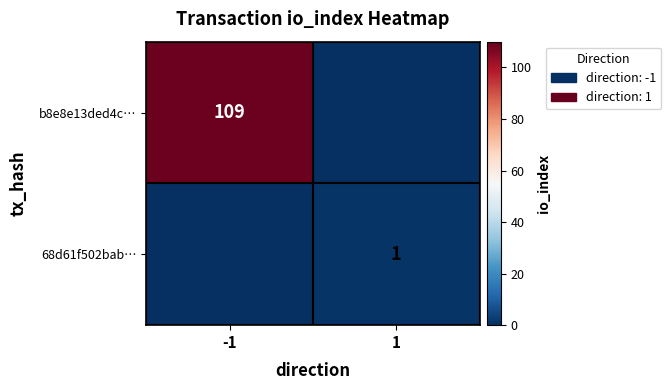

Is it true that b8e8e13ded4c… equals 166 at -1?

False